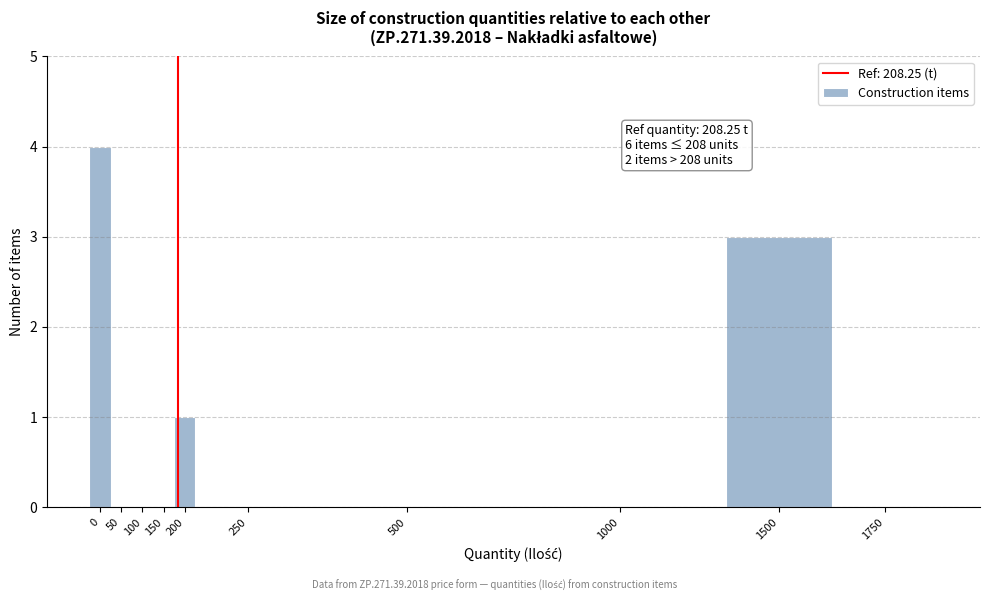

Reading right to left, transcribe all the data shown in this chart.

1750=0	1500=3	1000=0	500=0	250=0	200=1	150=0	100=0	50=0	0=4